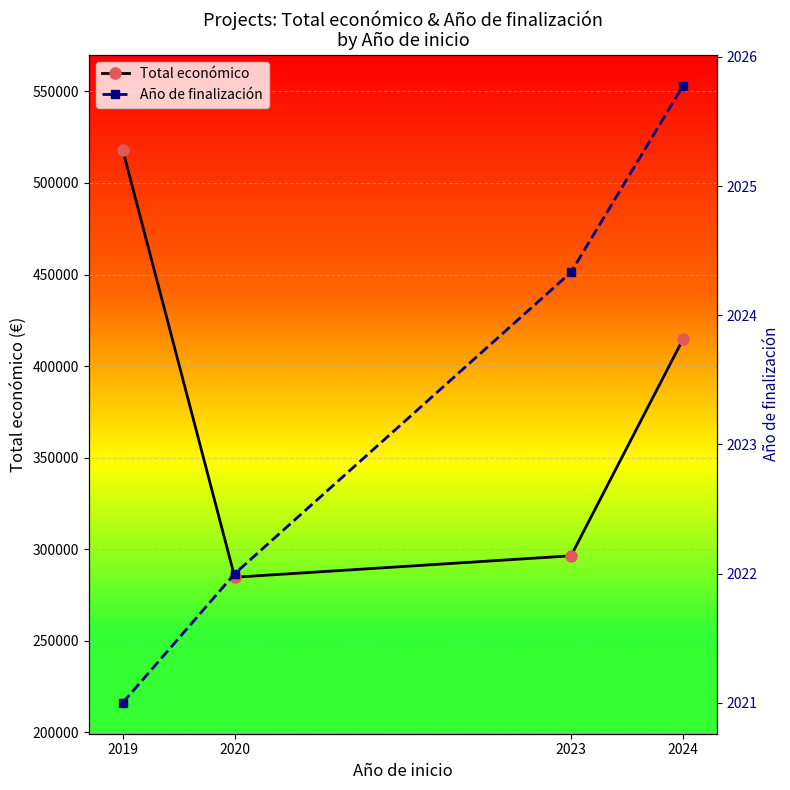

Reading left to right, list all the values displayed in this chart.

Total económico: 518127.0	284756.0	296445.7	414791.9
Año de finalización: 2021.0	2022.0	2024.3	2025.8